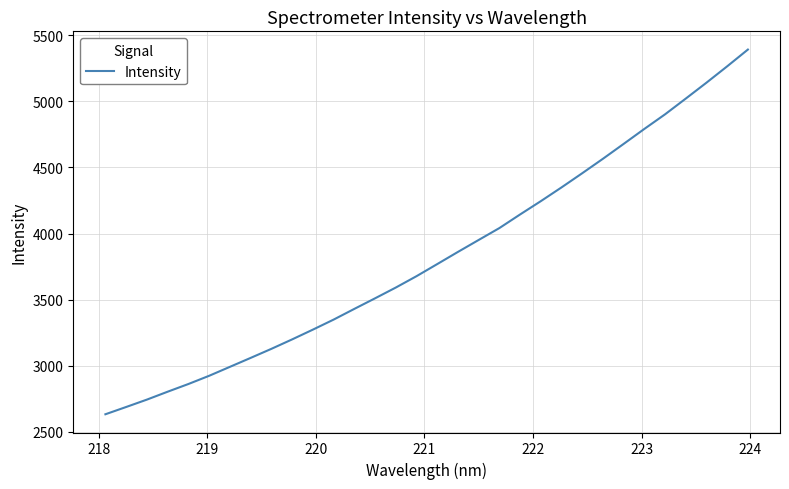

What is the minimum value shown in the chart?

2632.7